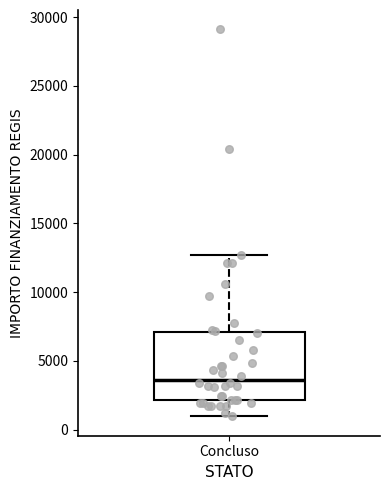

Transcribe this box plot: give where the median line is, the range the box spans, and where the two whiskers end, as read against the y-axis. The values are not printed on the chart, so give them approximately, as read against the axis.

median 3500, box 2000 to 7000, whiskers 1000 to 12500